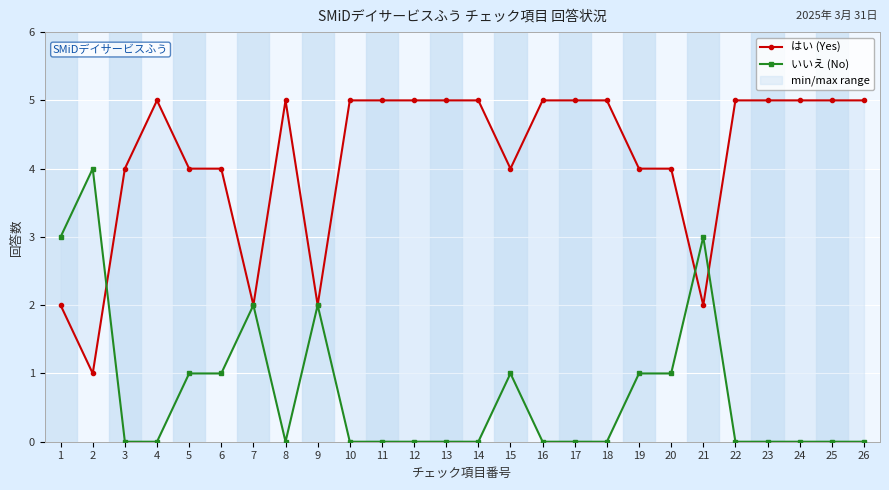

True or false: いいえ (No) and はい (Yes) intersect in this chart.

True